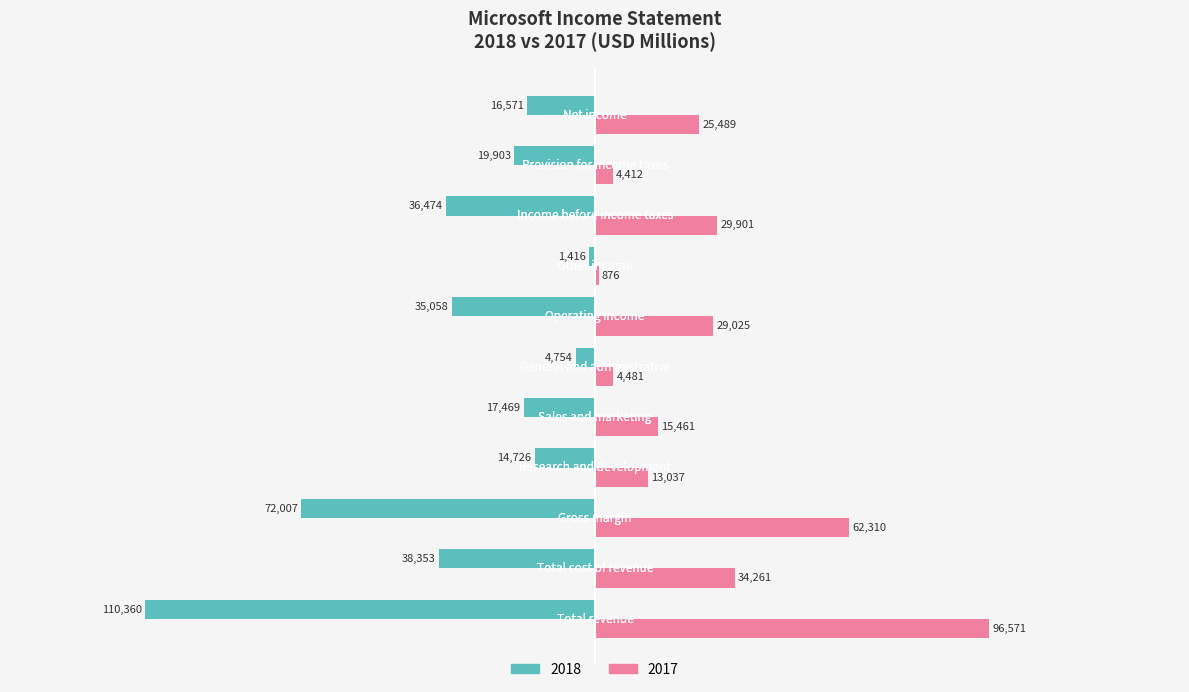

How many series are shown in this chart?

2